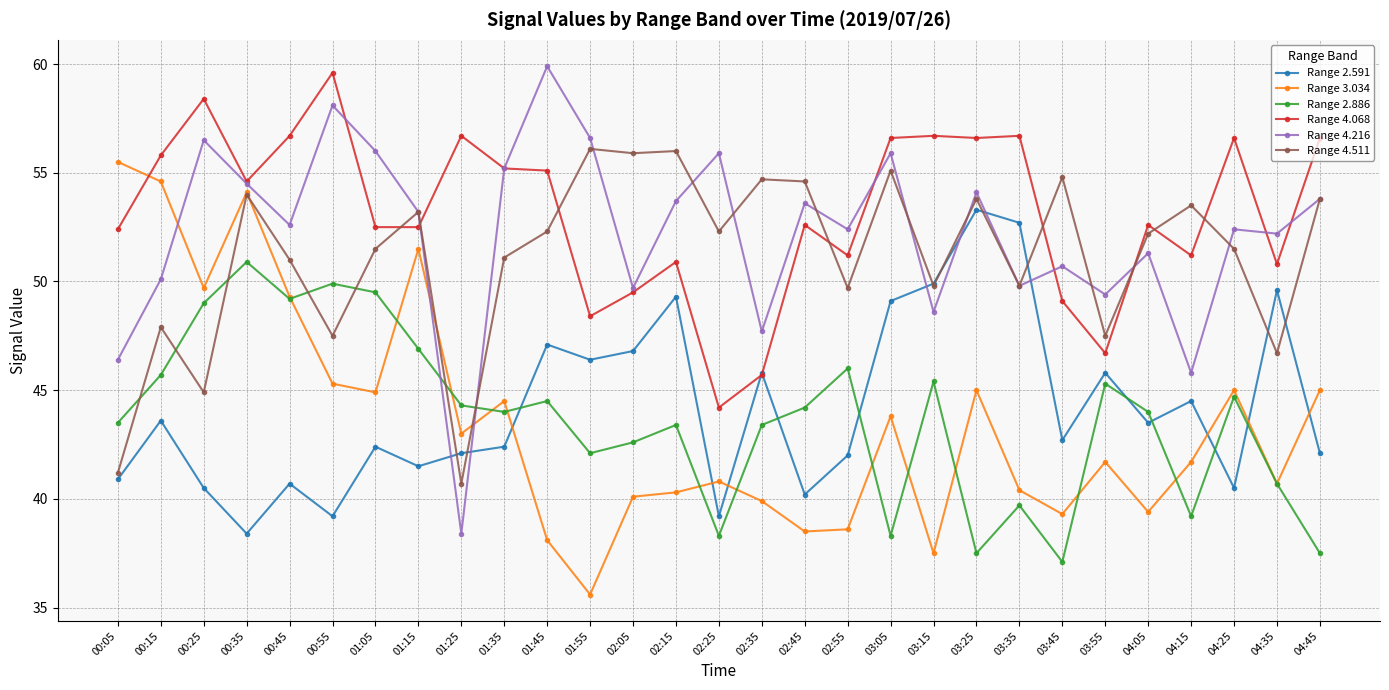

Where does the Range 3.034 series first go above 41?

00:05